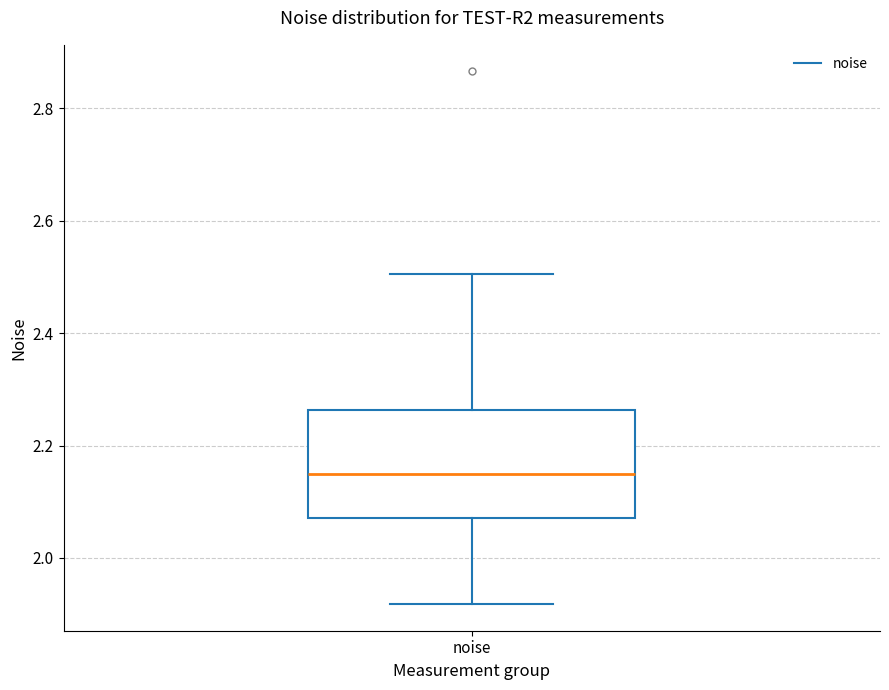

Where is the lower edge of the box for noise on the y-axis? The values are not printed on the chart, so give them approximately, as read against the axis.

2.08